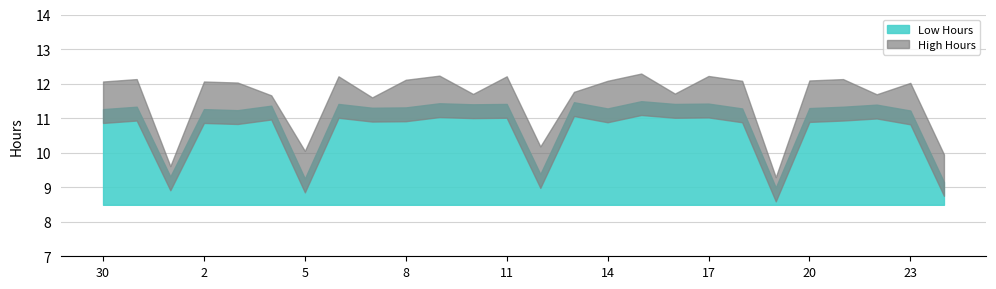

List the labels in order of value, smallest first.

19, 24, 5, 1, 12, 23, 3, 30, 2, 14, 18, 20, 7, 8, 31, 21, 4, 22, 10, 6, 11, 16, 17, 9, 13, 15